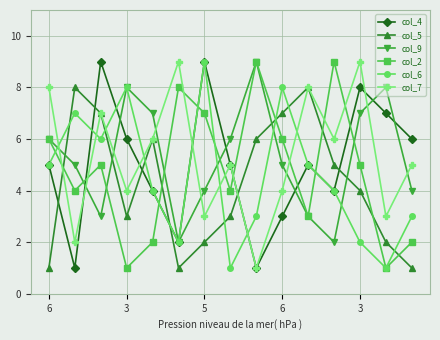

Is this an area chart (filled region under the line)?

No